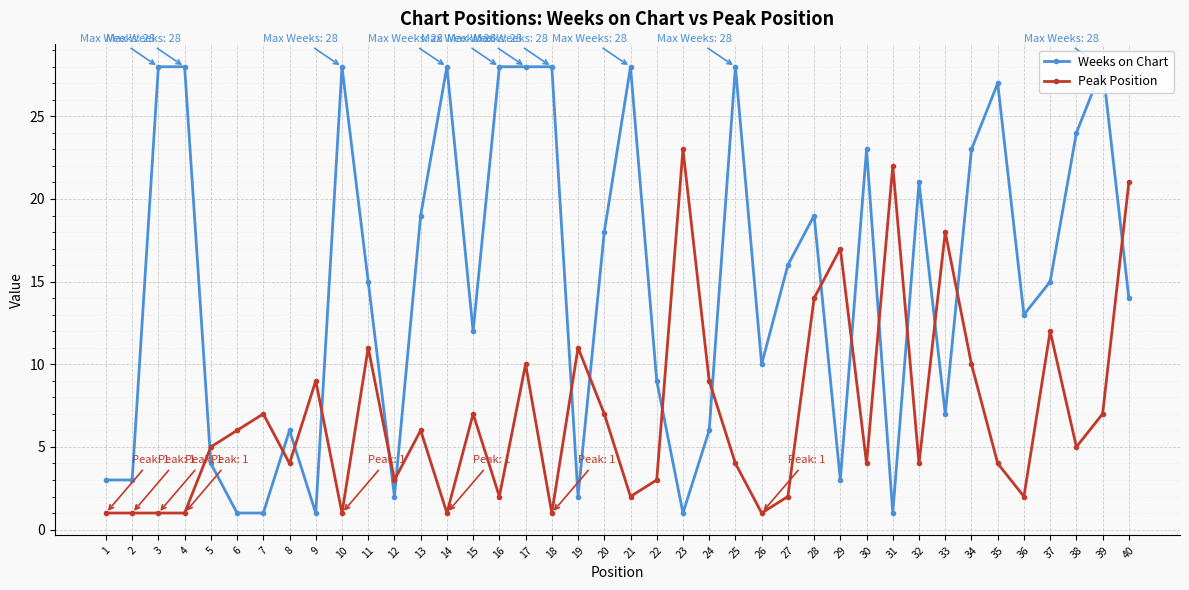

At 4, list the series in order from largest to smallest.

Weeks on Chart, Peak Position